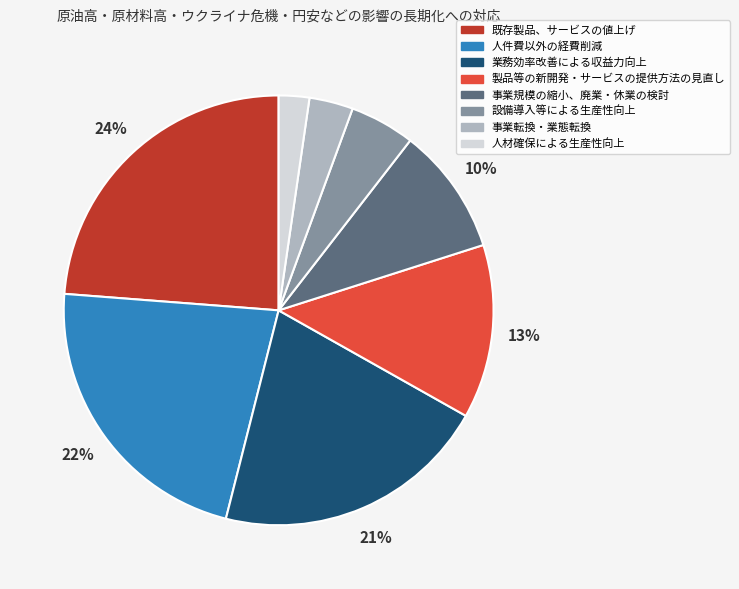

Do 設備導入等による生産性向上 and 業務効率改善による収益力向上 together represent more than half of the pie?

No